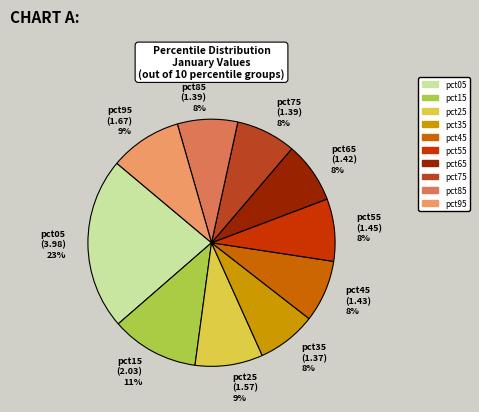

Approximately how many times larger is the value at pct35 (1.37) 8% compared to pct75 (1.39) 8%?

1.0